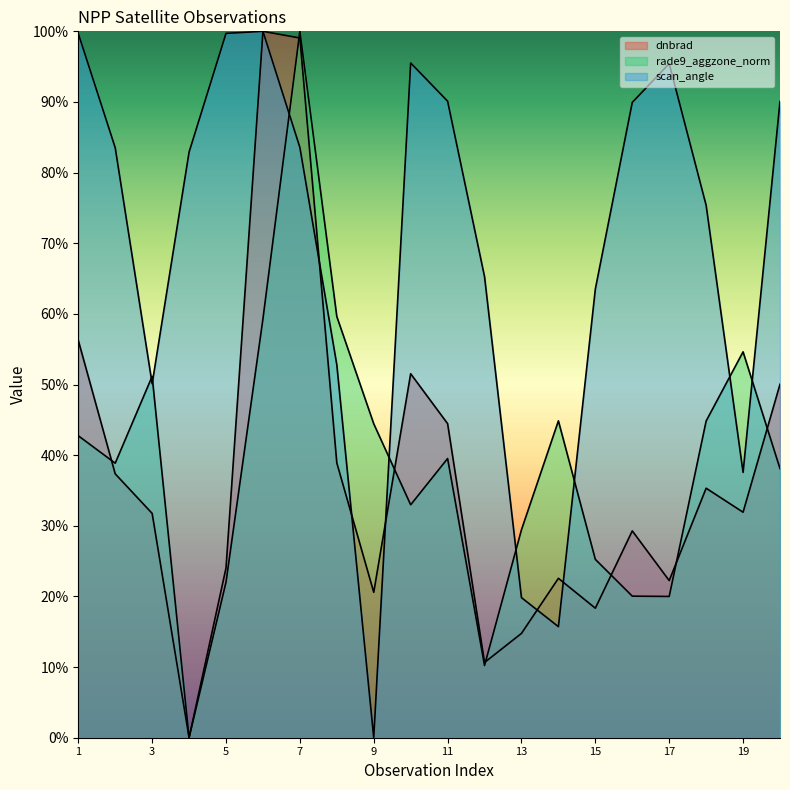

How many series are shown in this chart?

3